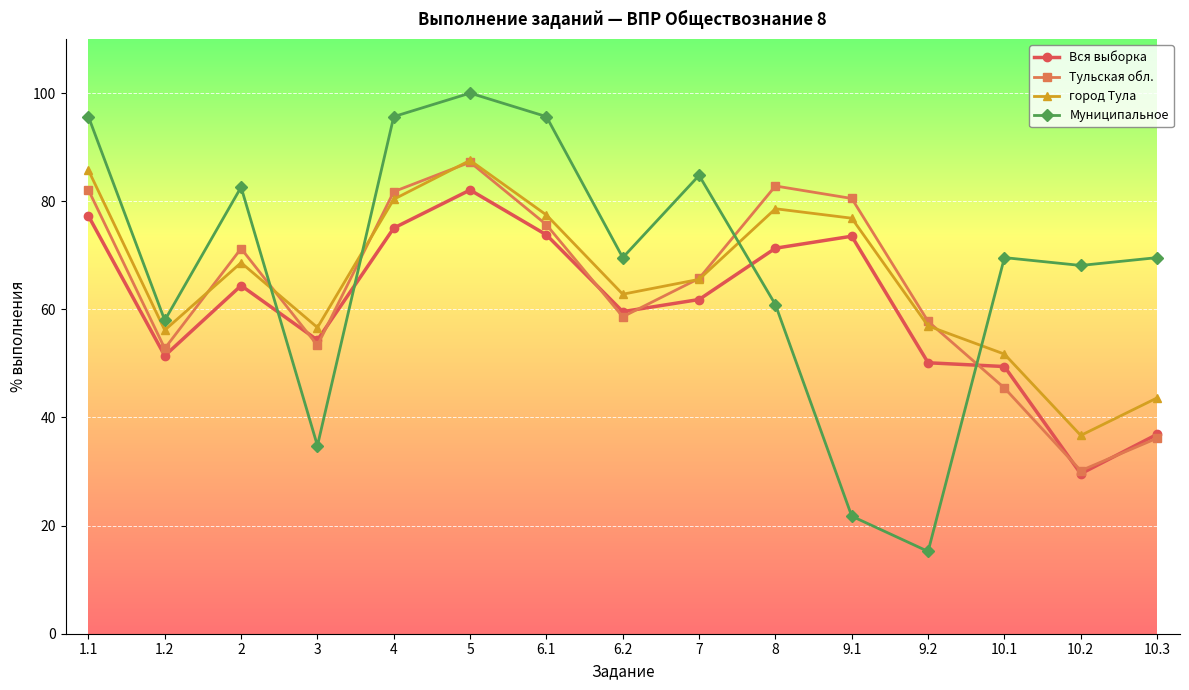

Where is the first local minimum for Муниципальное?

1.2